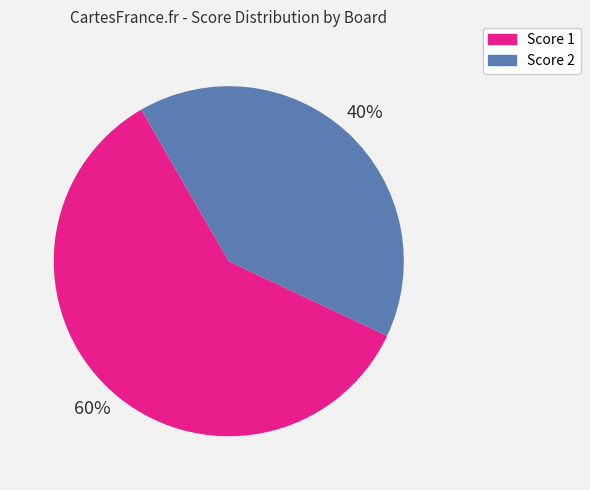

To the nearest percent, what is the average slice percentage?

50%